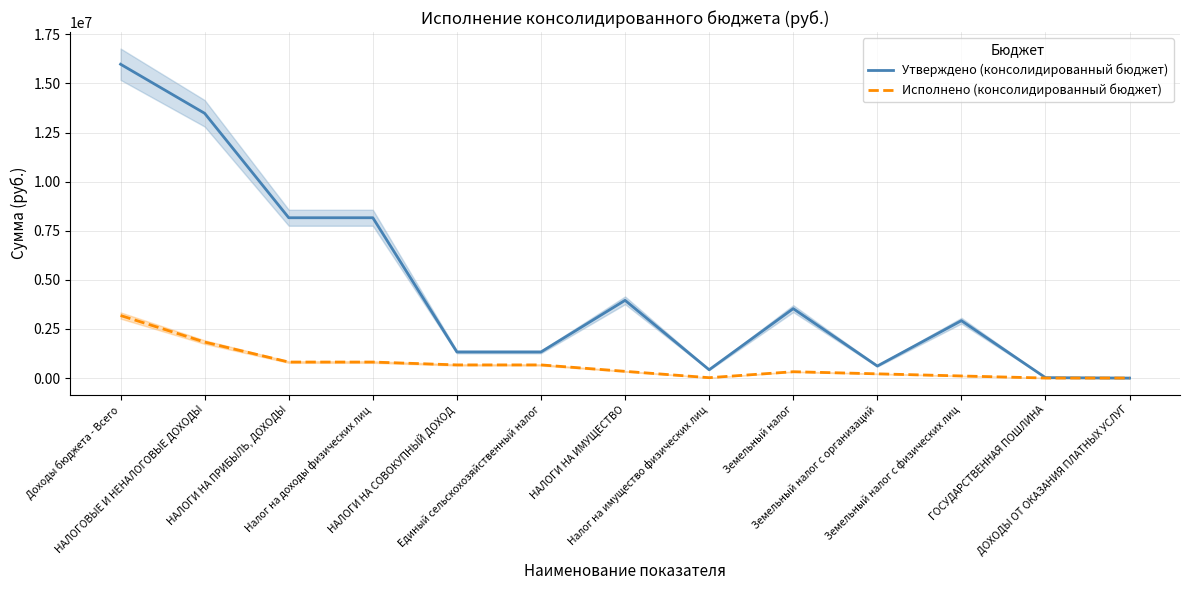

Which has a higher value, Земельный налог с физических лиц or Единый сельскохозяйственный налог?

Земельный налог с физических лиц